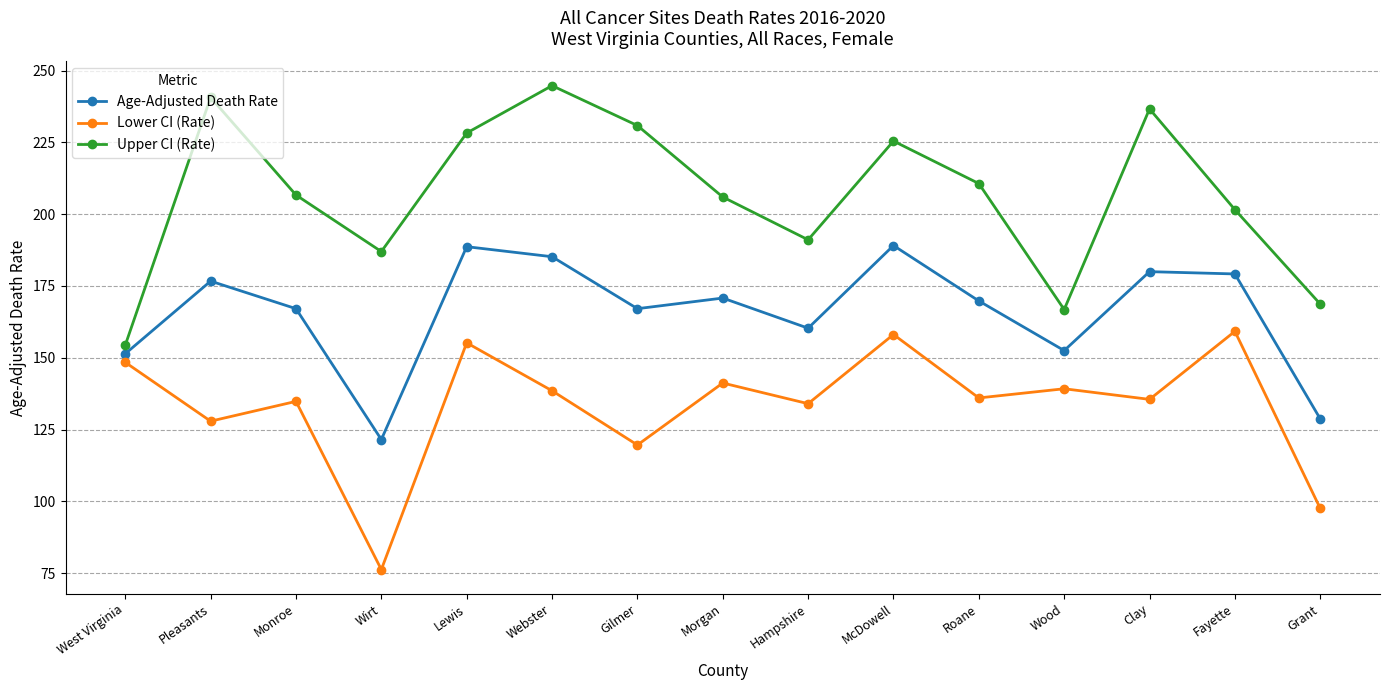

What is the label of the 10th point from the left?

McDowell